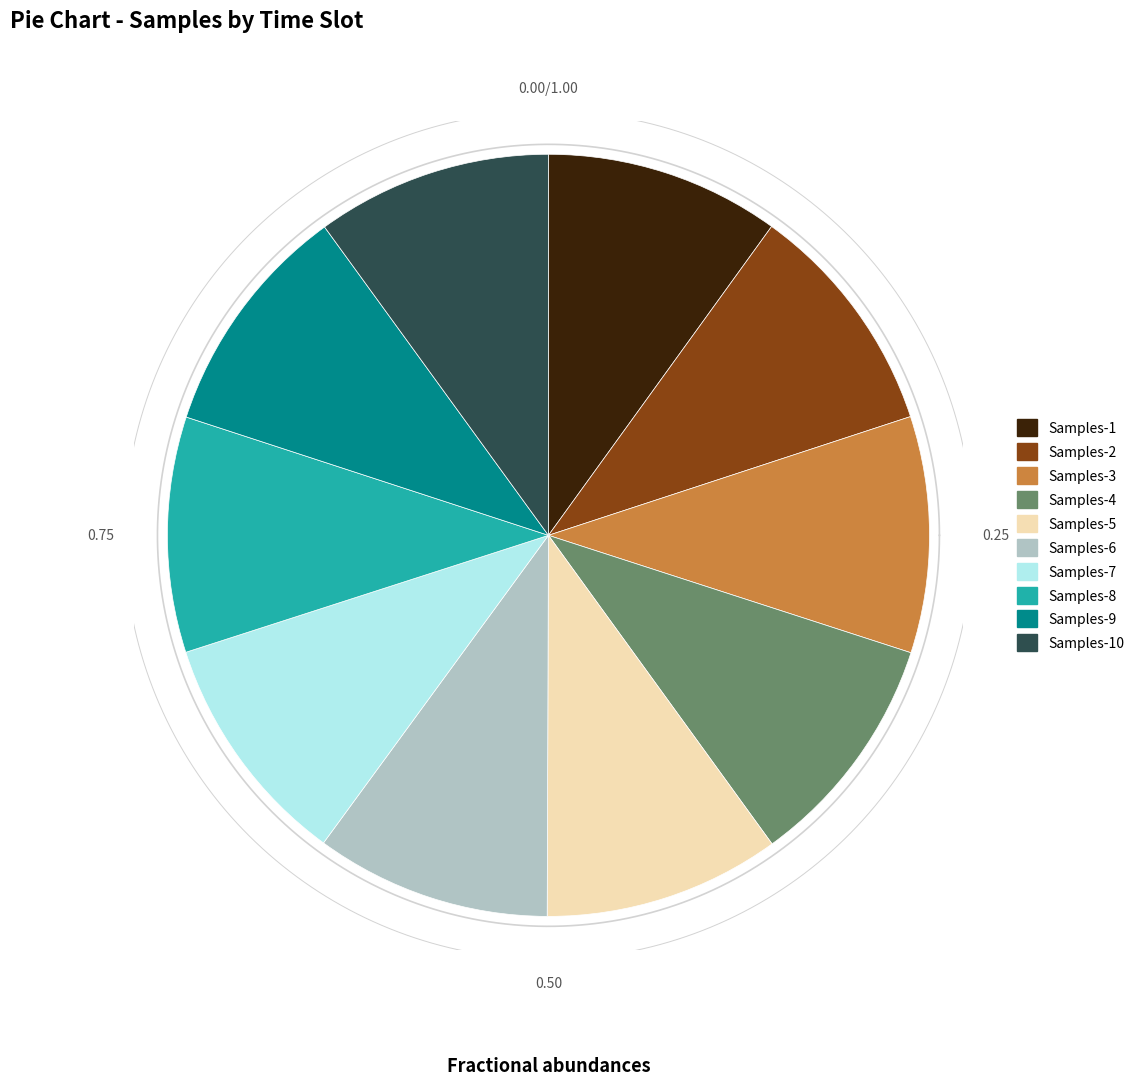

Does any single category account for the majority?

No